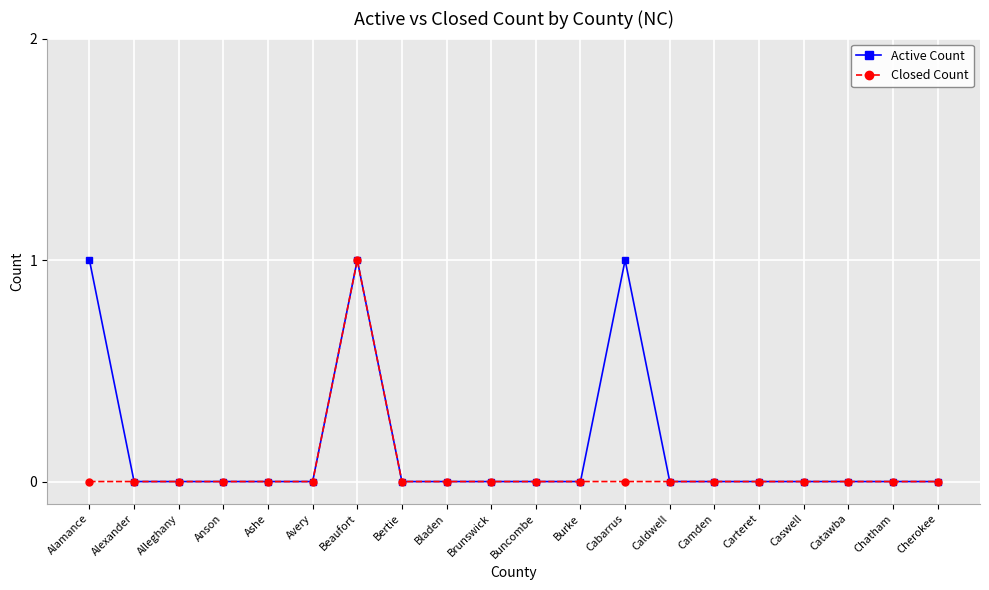

Does the chart have visible grid lines?

Yes